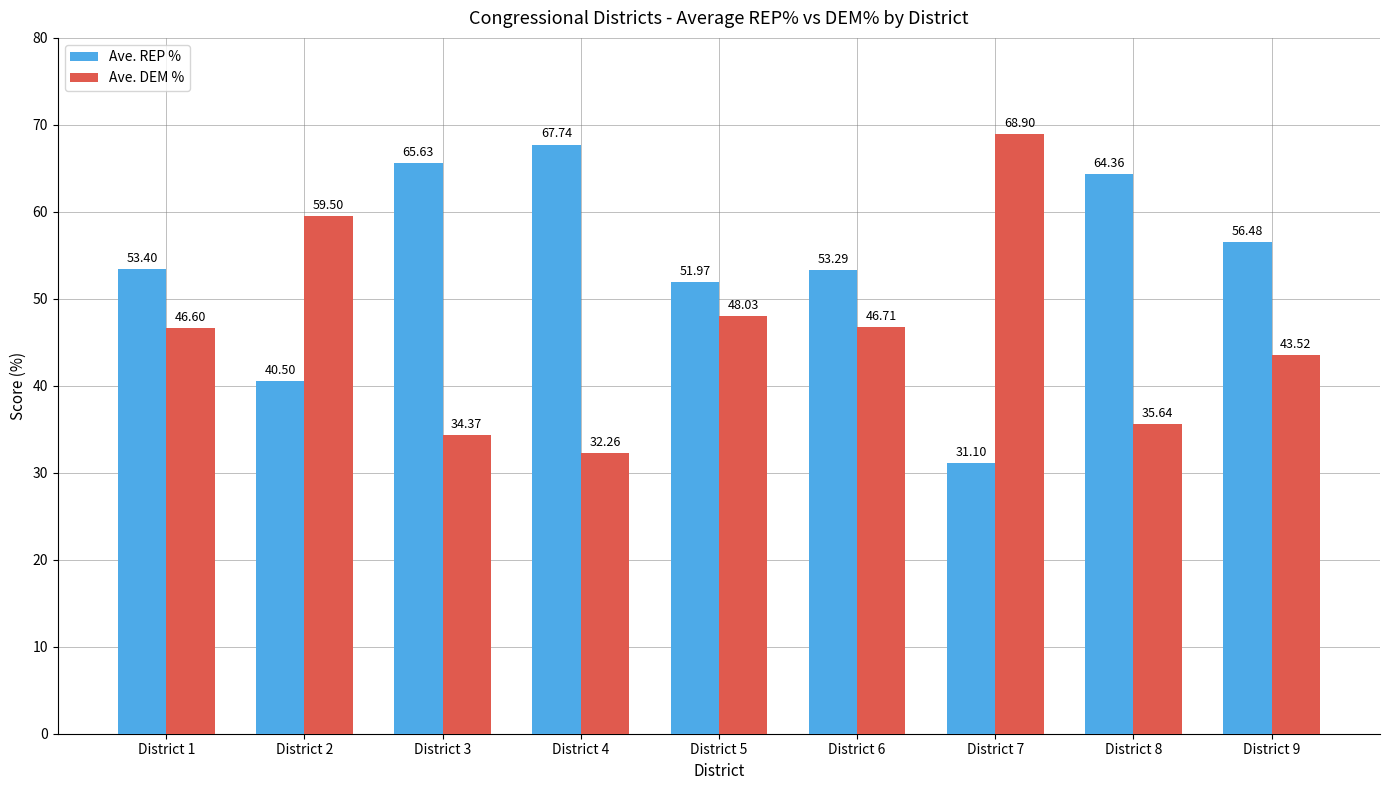

What is the difference between the highest and lowest values at District 4?

35.5